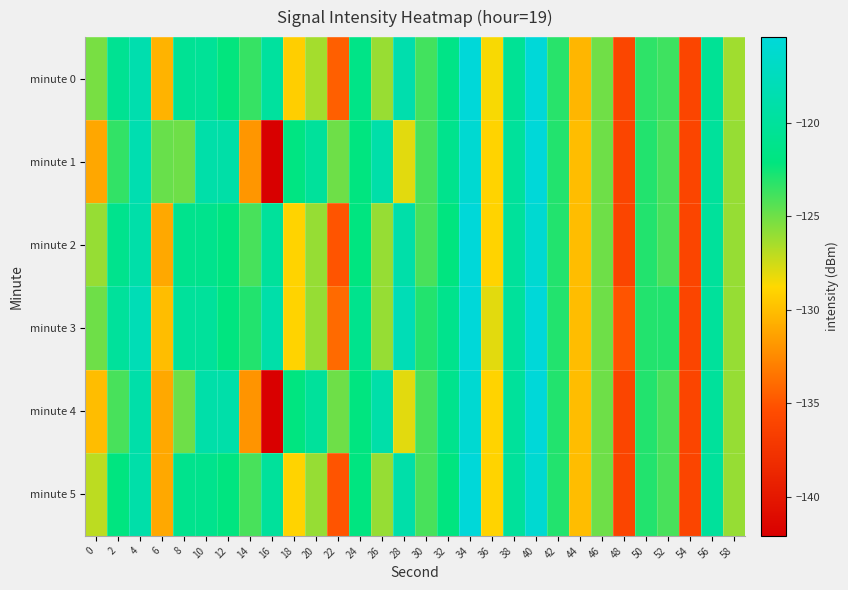

Reading left to right, extract all data points from this chart.

minute 0: 0=-125.3	2=-120.7	4=-118.6	6=-130.5	8=-120.5	10=-120.3	12=-122.2	14=-123.5	16=-119.8	18=-129.2	20=-126.4	22=-134.5	24=-121.5	26=-126.1	28=-118.7	30=-123.8	32=-121.5	34=-115.4	36=-128.5	38=-120.4	40=-115.5	42=-123.1	44=-130.4	46=-125.0	48=-136.0	50=-123.3	52=-123.7	54=-136.0	56=-120.4	58=-126.3
minute 1: 0=-131.1	2=-123.4	4=-118.5	6=-124.8	8=-125.0	10=-119.0	12=-119.1	14=-131.9	16=-142.1	18=-121.9	20=-120.0	22=-125.0	24=-122.0	26=-119.0	28=-128.0	30=-124.0	32=-121.0	34=-116.0	36=-129.0	38=-120.0	40=-115.0	42=-123.0	44=-130.0	46=-125.0	48=-136.0	50=-123.0	52=-124.0	54=-136.0	56=-120.0	58=-126.0
minute 2: 0=-126.0	2=-121.0	4=-119.0	6=-131.0	8=-121.0	10=-121.0	12=-122.0	14=-124.0	16=-120.0	18=-129.0	20=-126.0	22=-135.0	24=-122.0	26=-126.0	28=-119.0	30=-124.0	32=-122.0	34=-115.0	36=-129.0	38=-120.0	40=-116.0	42=-123.0	44=-130.0	46=-125.0	48=-136.0	50=-123.0	52=-124.0	54=-136.0	56=-120.0	58=-126.0
minute 3: 0=-125.0	2=-120.0	4=-118.0	6=-130.0	8=-120.0	10=-120.0	12=-122.0	14=-123.0	16=-119.0	18=-129.0	20=-126.0	22=-134.0	24=-121.0	26=-126.0	28=-118.0	30=-123.0	32=-121.0	34=-115.0	36=-128.0	38=-120.0	40=-115.0	42=-123.0	44=-130.0	46=-125.0	48=-135.0	50=-123.0	52=-123.0	54=-136.0	56=-120.0	58=-126.0
minute 4: 0=-130.0	2=-124.0	4=-119.0	6=-131.0	8=-125.0	10=-119.0	12=-119.0	14=-132.0	16=-142.0	18=-122.0	20=-120.0	22=-125.0	24=-122.0	26=-119.0	28=-128.0	30=-124.0	32=-121.0	34=-116.0	36=-129.0	38=-120.0	40=-115.0	42=-123.0	44=-130.0	46=-125.0	48=-136.0	50=-123.0	52=-124.0	54=-136.0	56=-120.0	58=-126.0
minute 5: 0=-127.0	2=-122.0	4=-119.0	6=-131.0	8=-121.0	10=-121.0	12=-122.0	14=-124.0	16=-120.0	18=-129.0	20=-126.0	22=-135.0	24=-122.0	26=-126.0	28=-119.0	30=-124.0	32=-122.0	34=-115.0	36=-129.0	38=-120.0	40=-116.0	42=-123.0	44=-130.0	46=-125.0	48=-136.0	50=-123.0	52=-124.0	54=-136.0	56=-120.0	58=-126.0